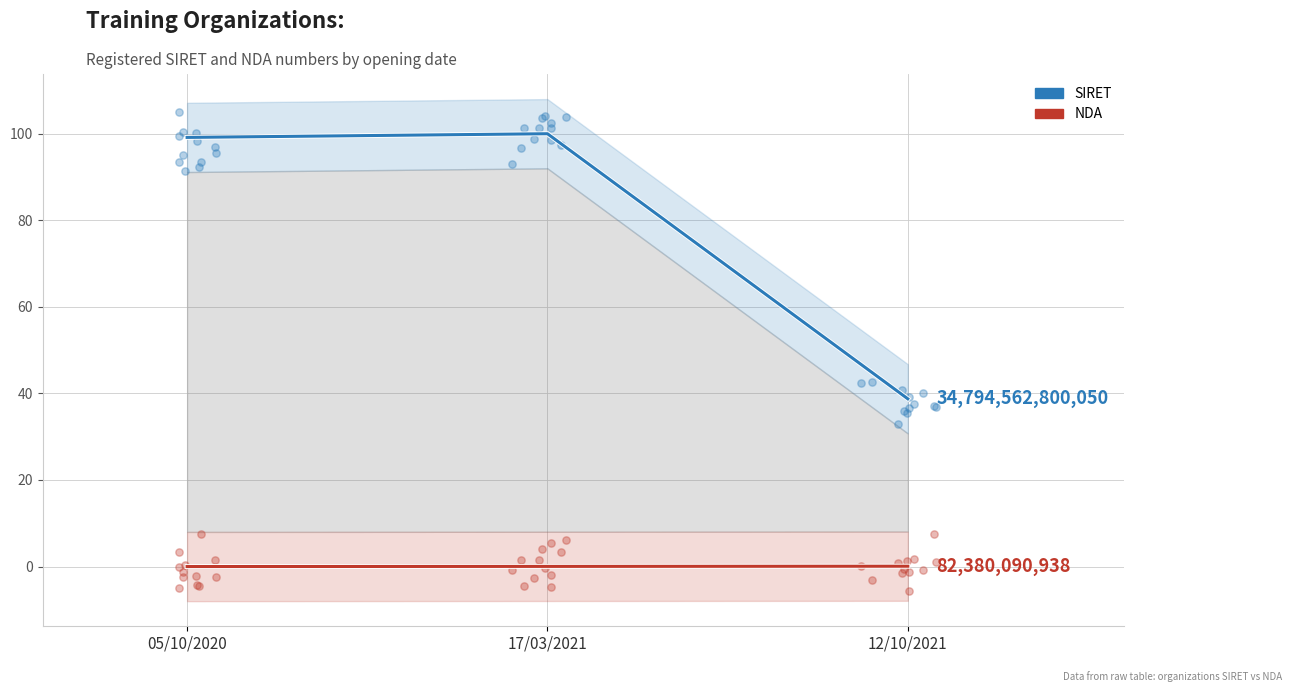

Which series contains the highest Y value?

SIRET